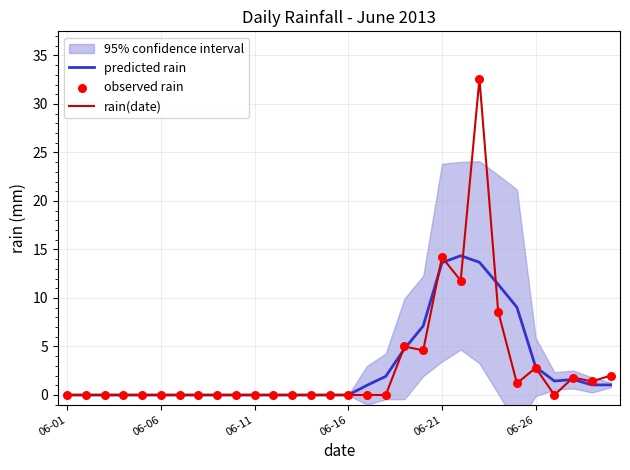

Which series has the widest spread of Y values?

rain(date)